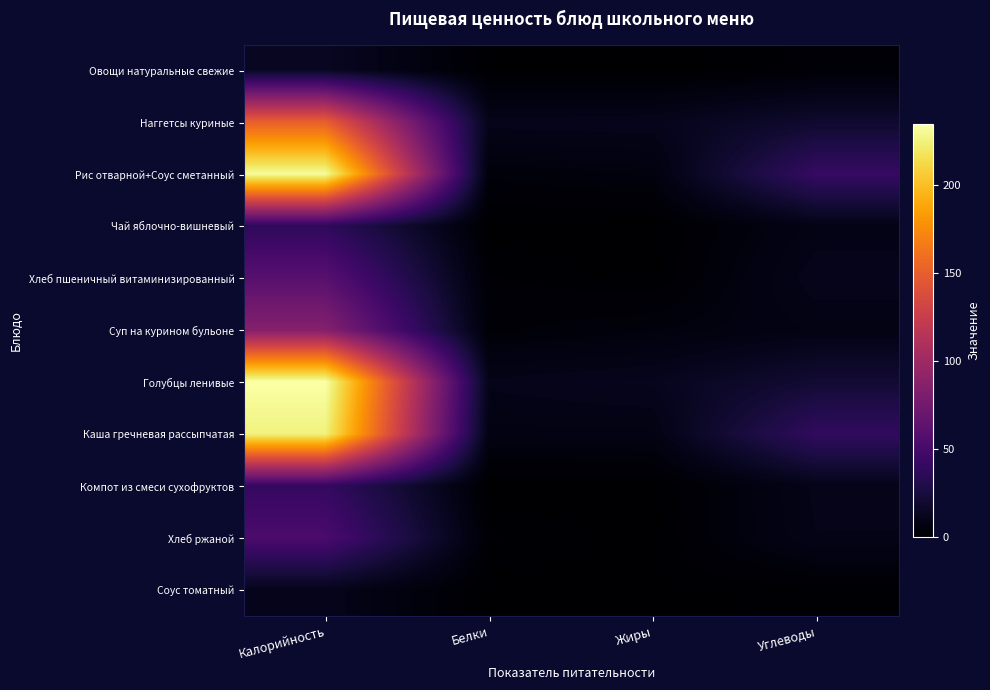

Which series changed the most between Калорийность and Жиры?

Рис отварной+Соус сметанный